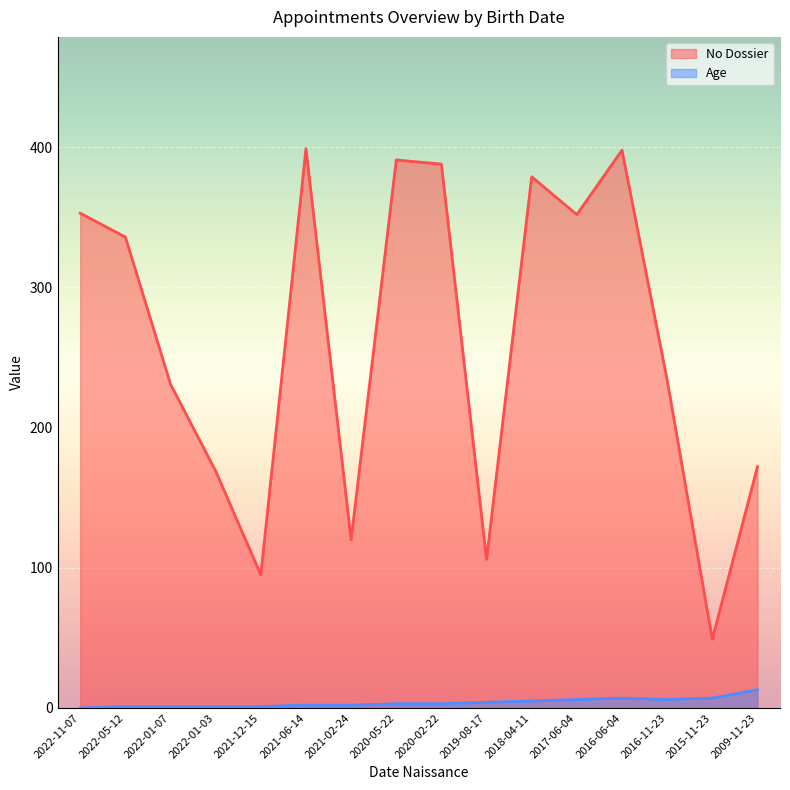

At how many categories does at least one series exceed 55?

15